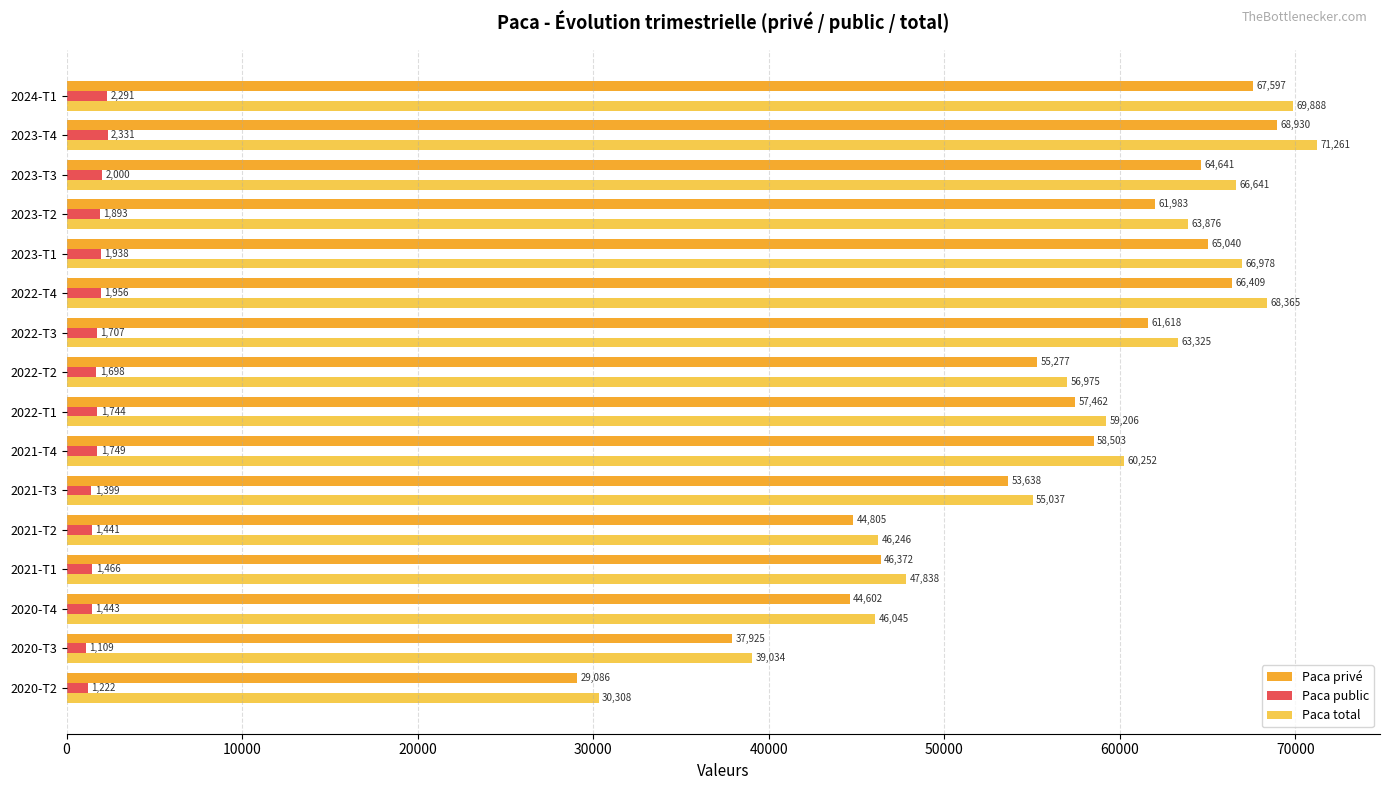

Which series has the widest spread of values?

Paca total